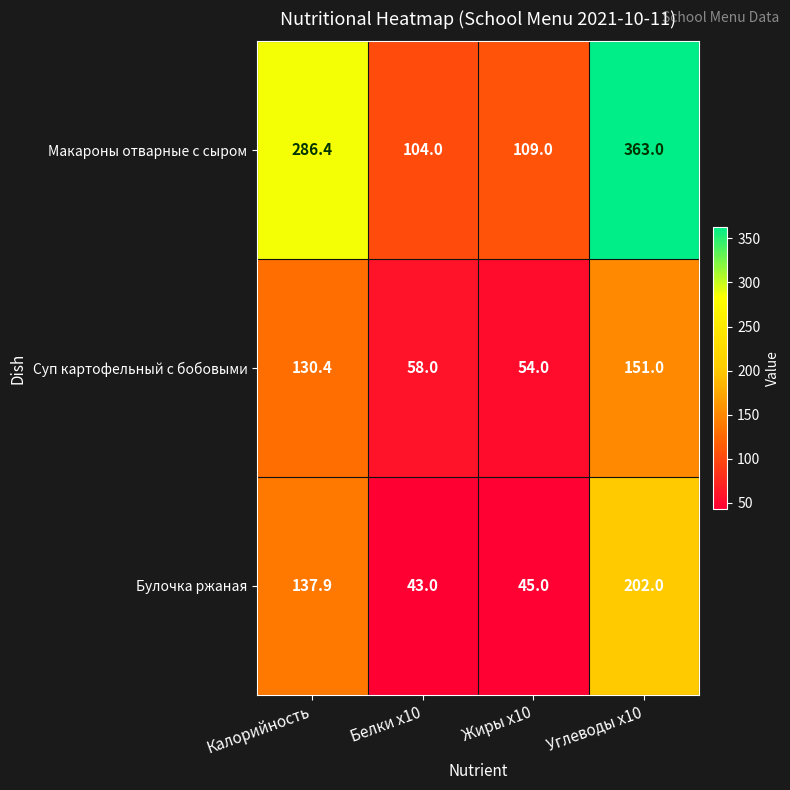

What is the difference between the highest and lowest values at Калорийность?

156.0